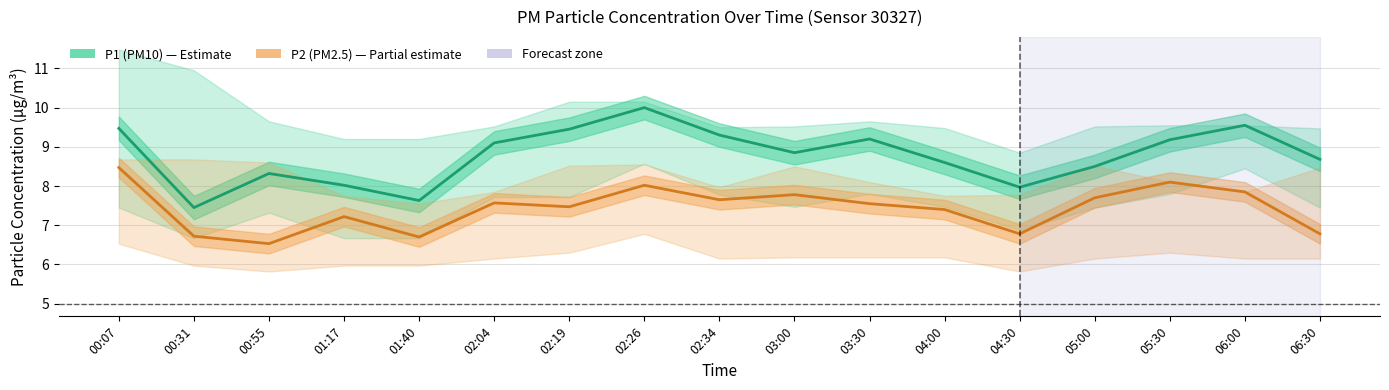

Is the value of P2 (PM2.5) at 05:30 greater than the value of P1 (PM10) at 06:00?

No